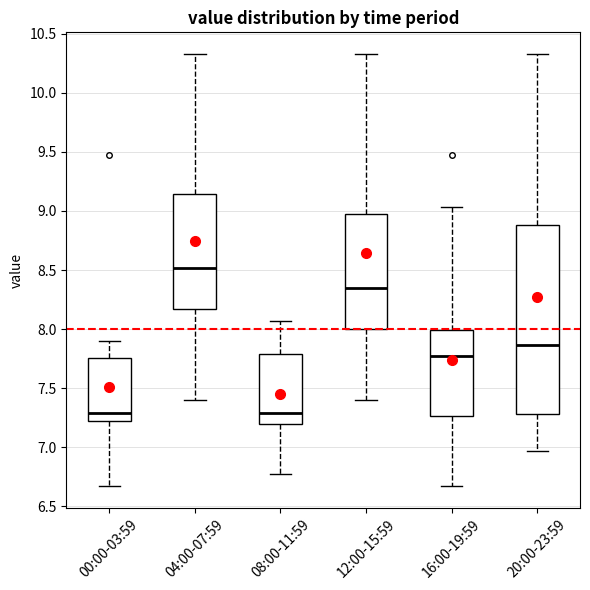

Which box's median line is the highest?

04:00-07:59